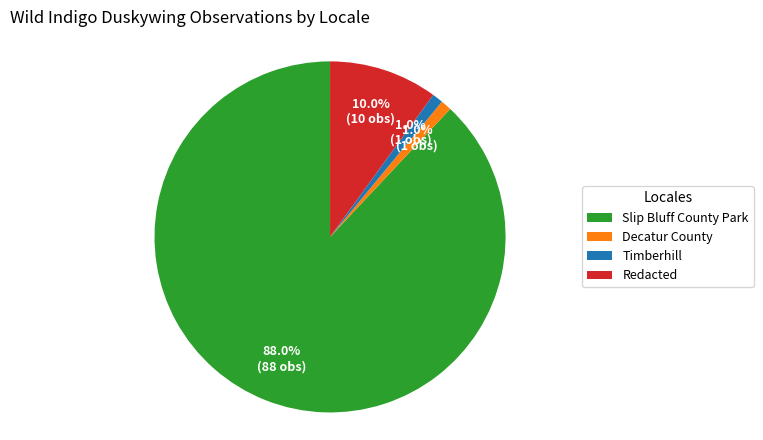

How many segments does this pie chart have?

4